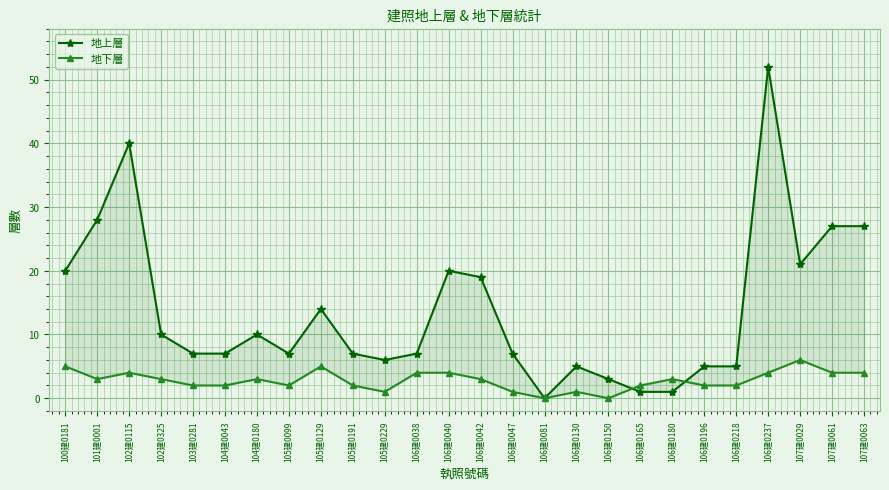

Count the 地下層 values in the range 2 to 4.

18